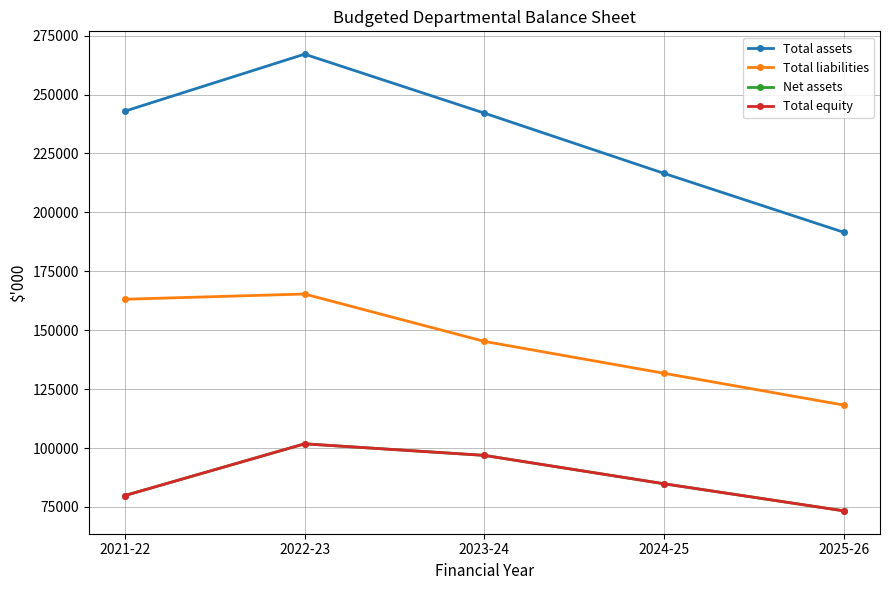

Which category has the highest value in the Total liabilities series?

2022-23